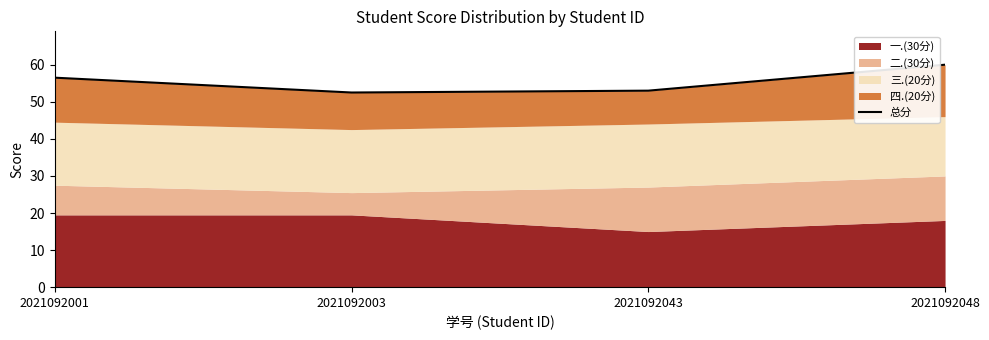

What is the change in value from 2021092003 to 2021092043?

+0.5